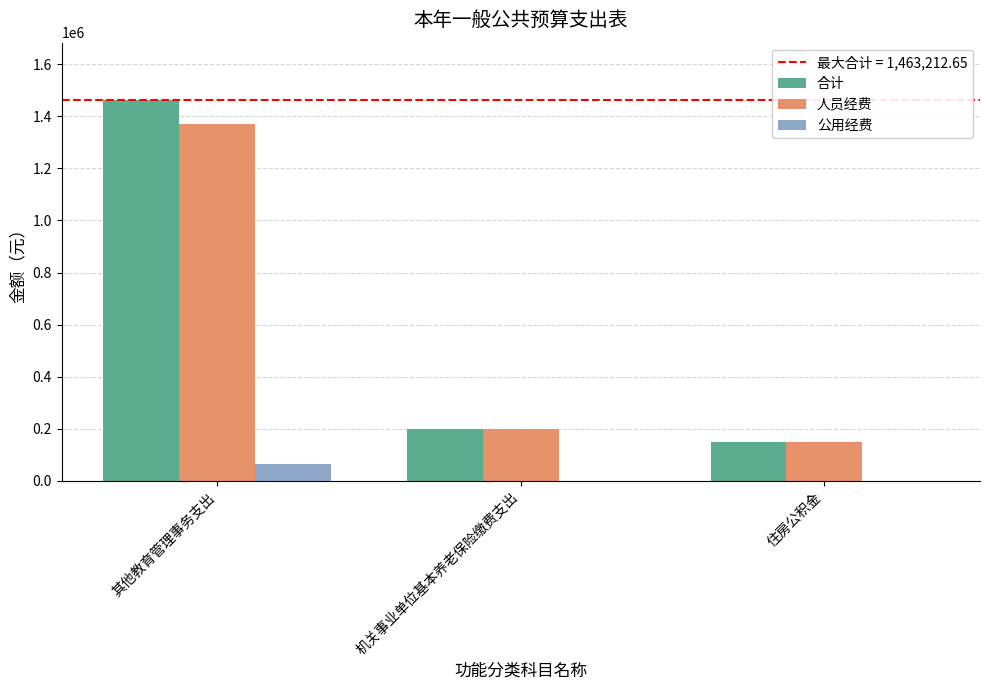

Are the bars grouped side by side (vs. stacked)?

Yes